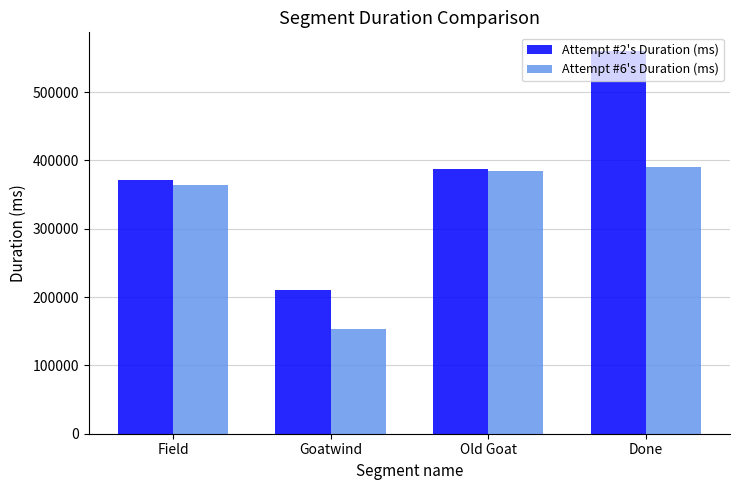

What is the total value across all series at Done?

949204